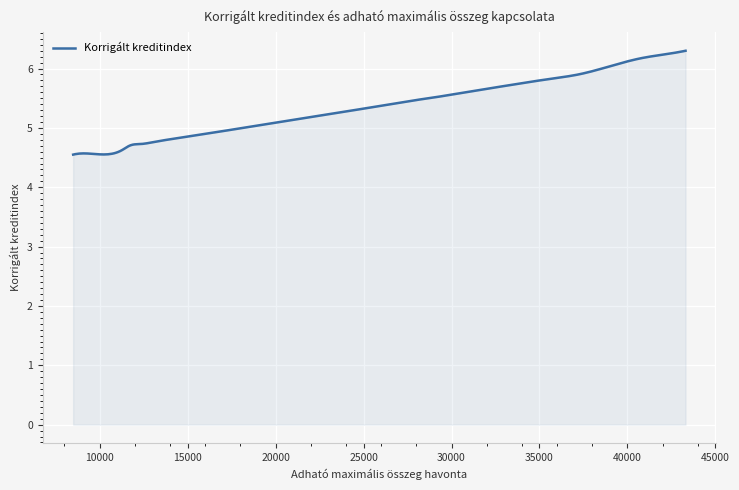

What is the average value?

5.4